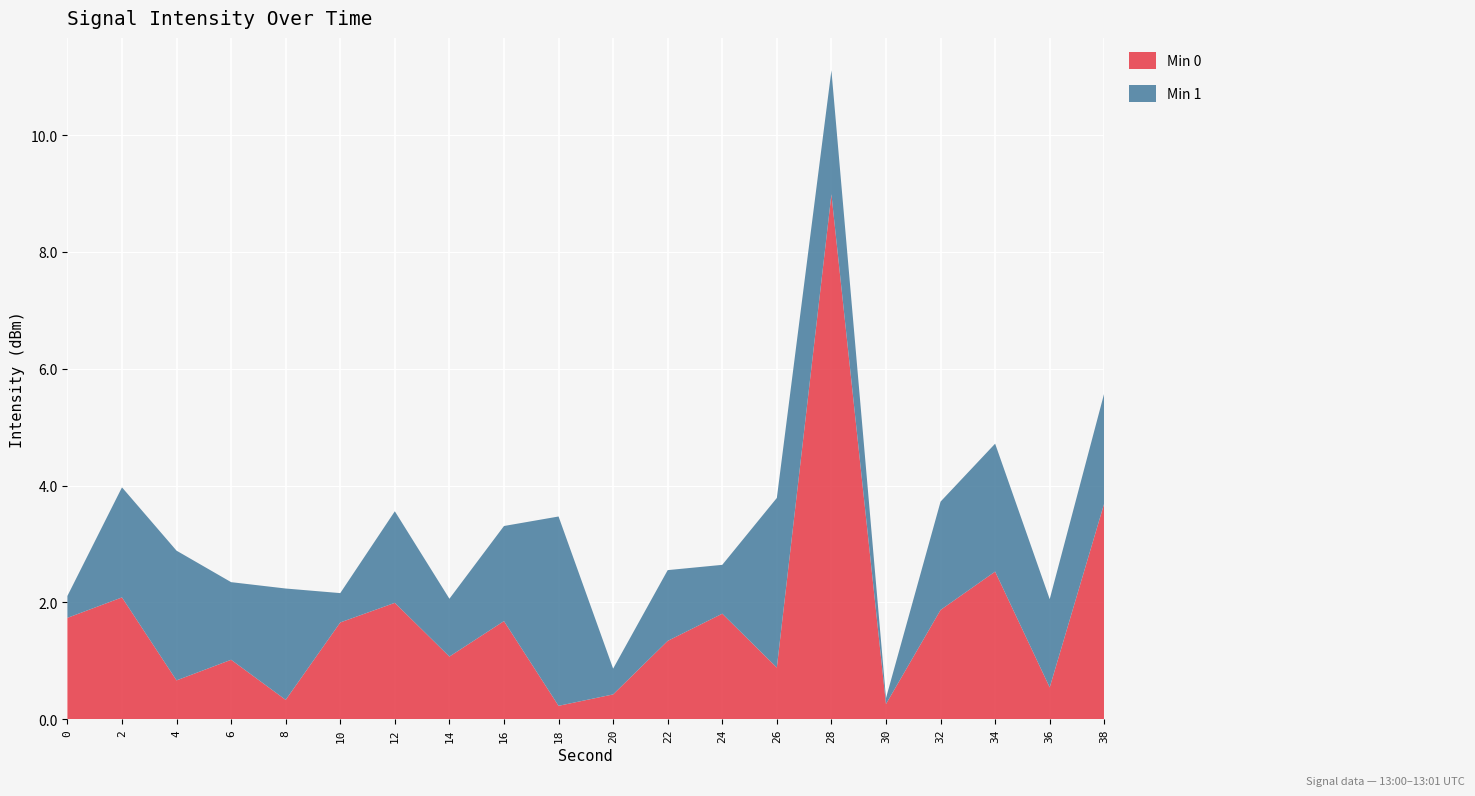

Is it true that Min 0 equals 0.4 at 20?

True